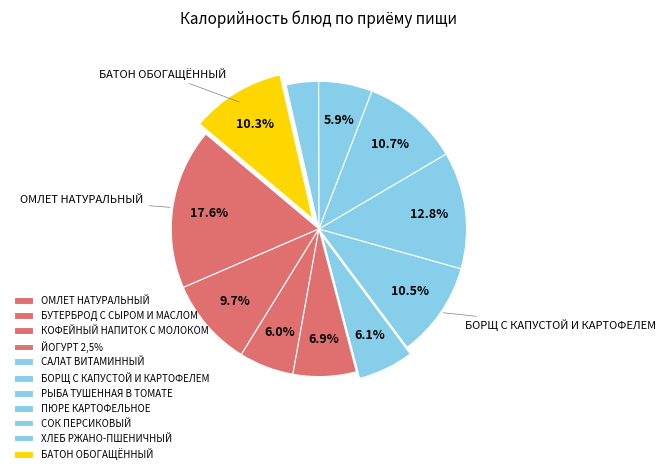

Which has a higher value, БОРЩ С КАПУСТОЙ И КАРТОФЕЛЕМ or ХЛЕБ РЖАНО-ПШЕНИЧНЫЙ?

БОРЩ С КАПУСТОЙ И КАРТОФЕЛЕМ